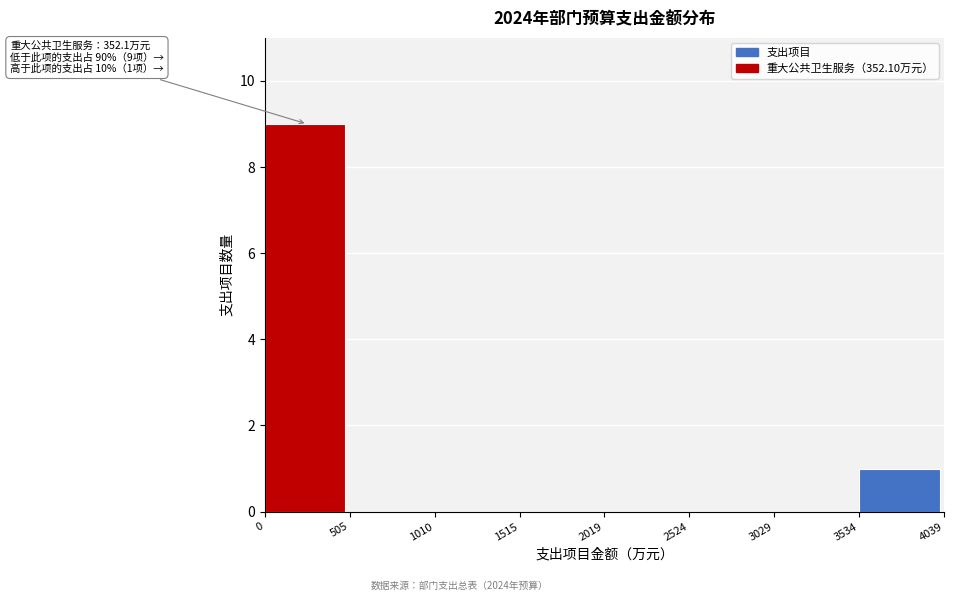

Which range on the x-axis has the tallest bar?

0 to 505